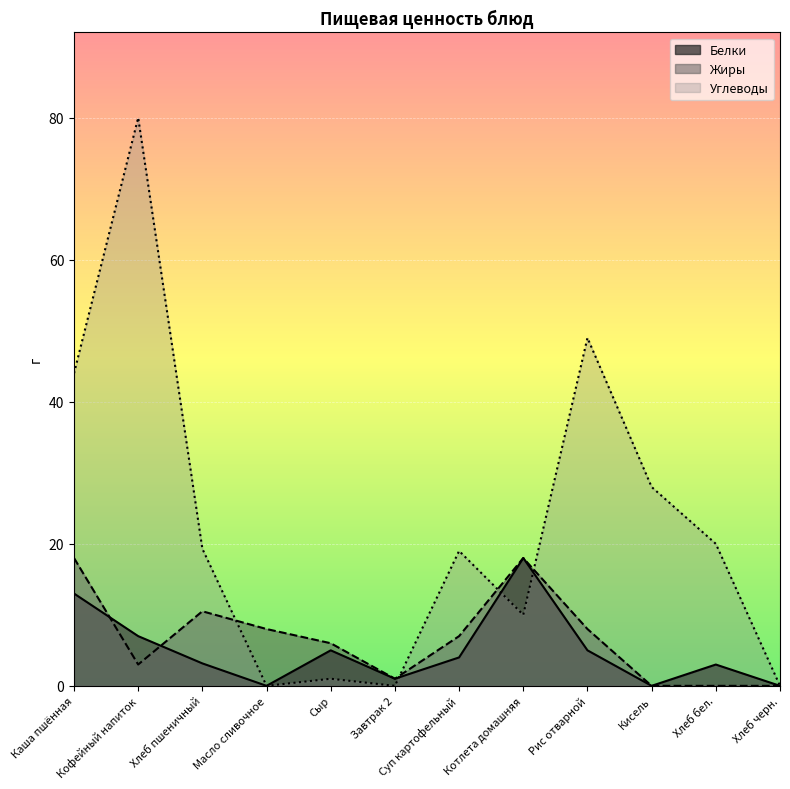

Which label corresponds to the largest value in the chart?

Кофейный напиток